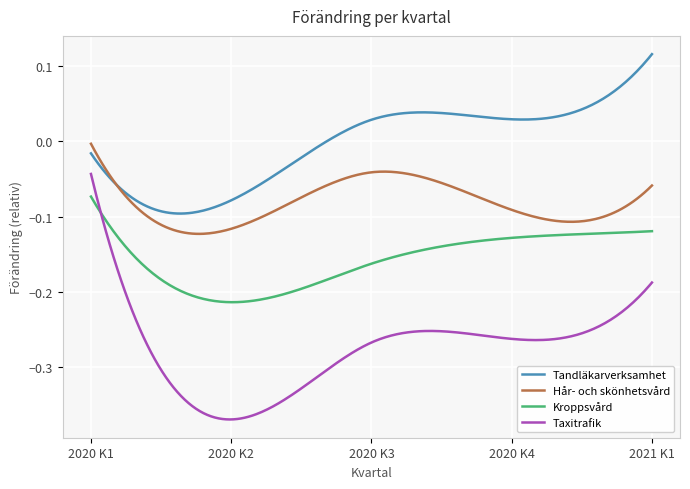

Does the chart display data point markers on the line(s)?

No